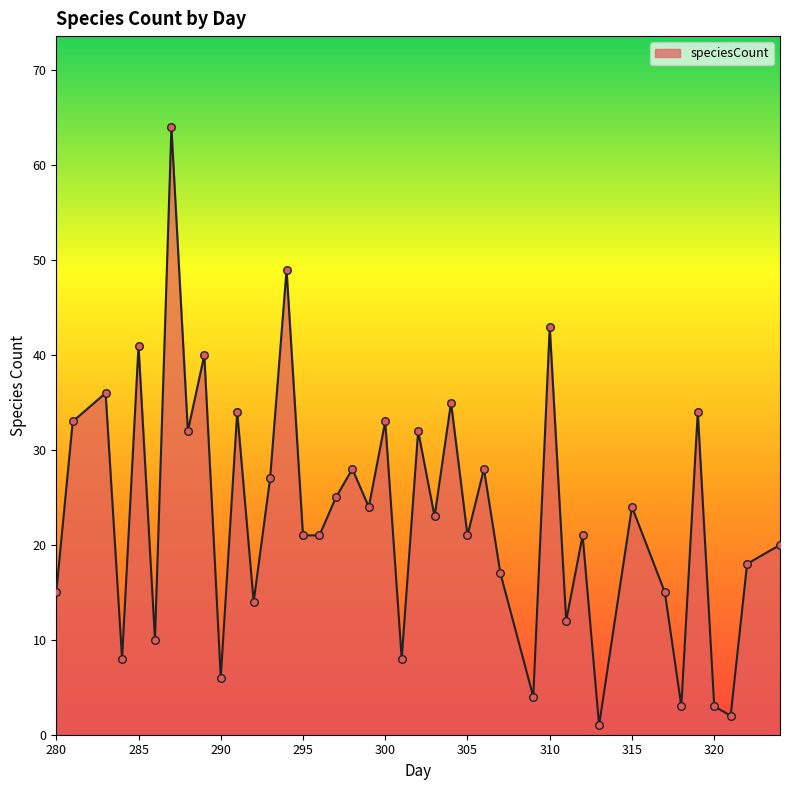

What is the difference between the maximum and minimum values?

63